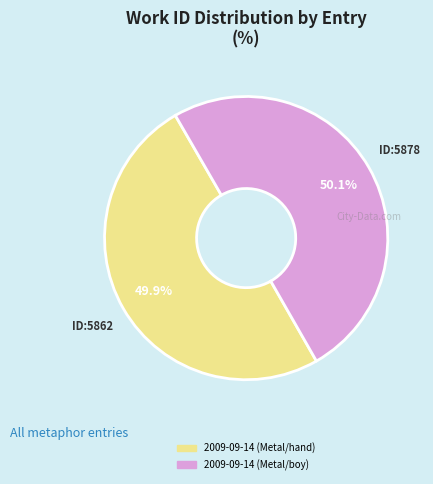

Does any single category account for the majority?

Yes